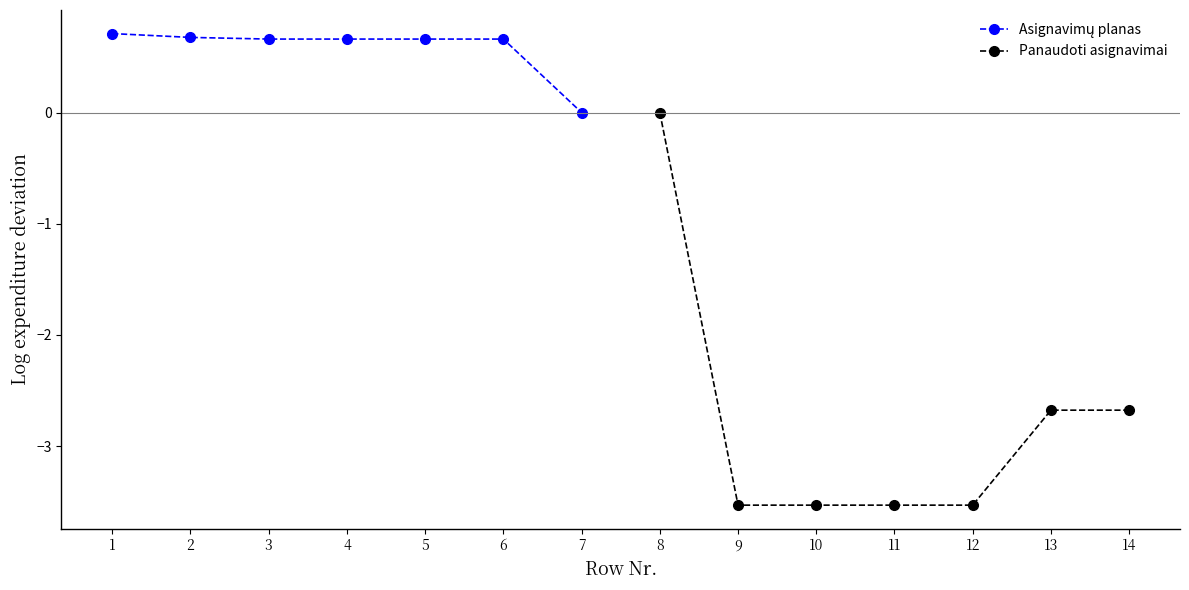

How many lines are shown in the chart?

2